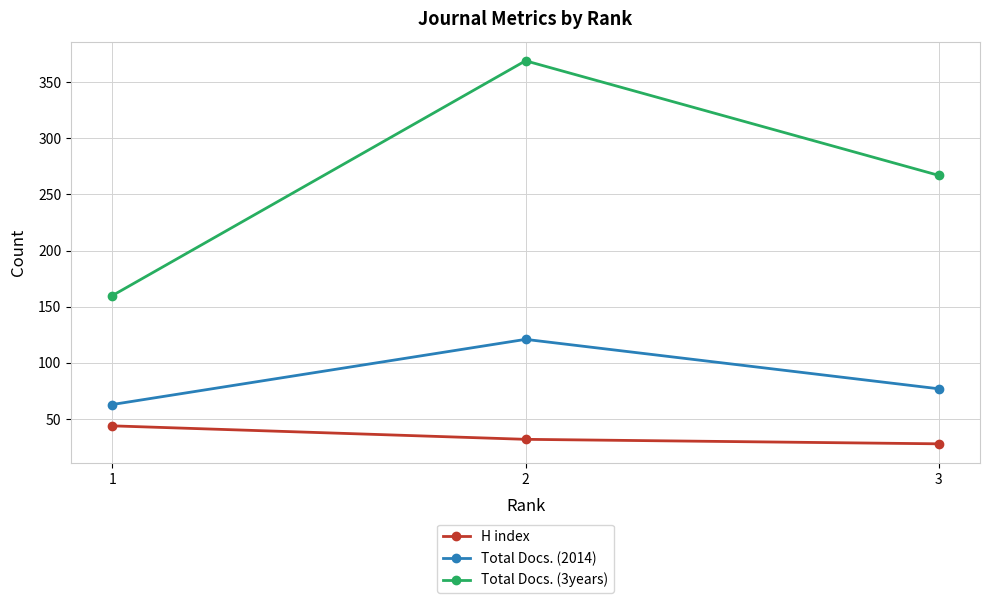

What are all the series names shown in the legend?

H index, Total Docs. (2014), Total Docs. (3years)